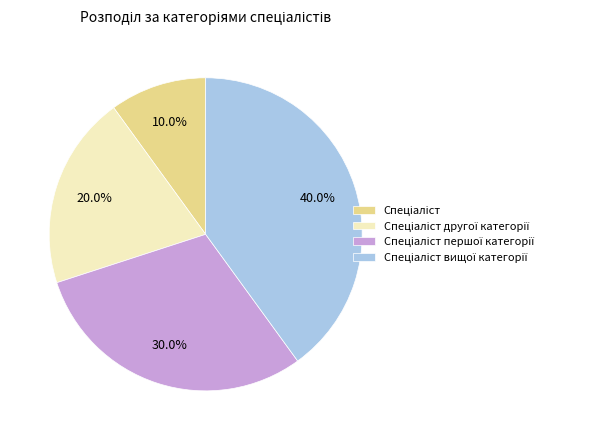

Does any single category account for the majority?

No